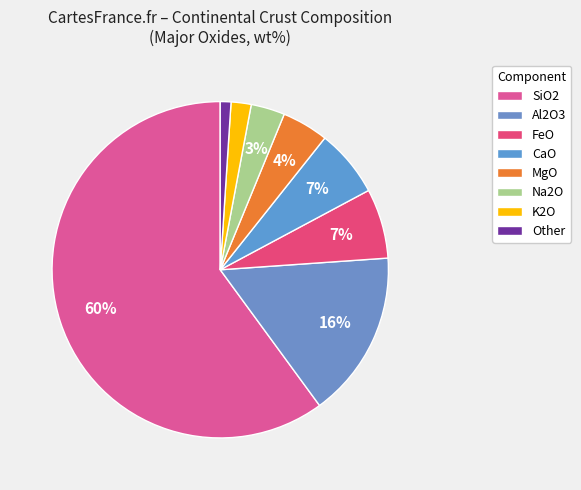

Is there a majority slice in this chart?

Yes